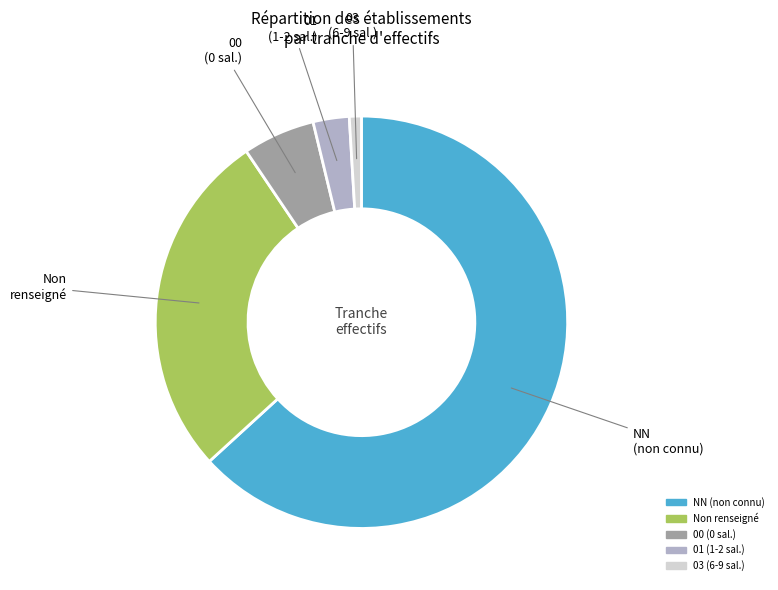

True or false: Non renseigné accounts for 35% of the total.

False